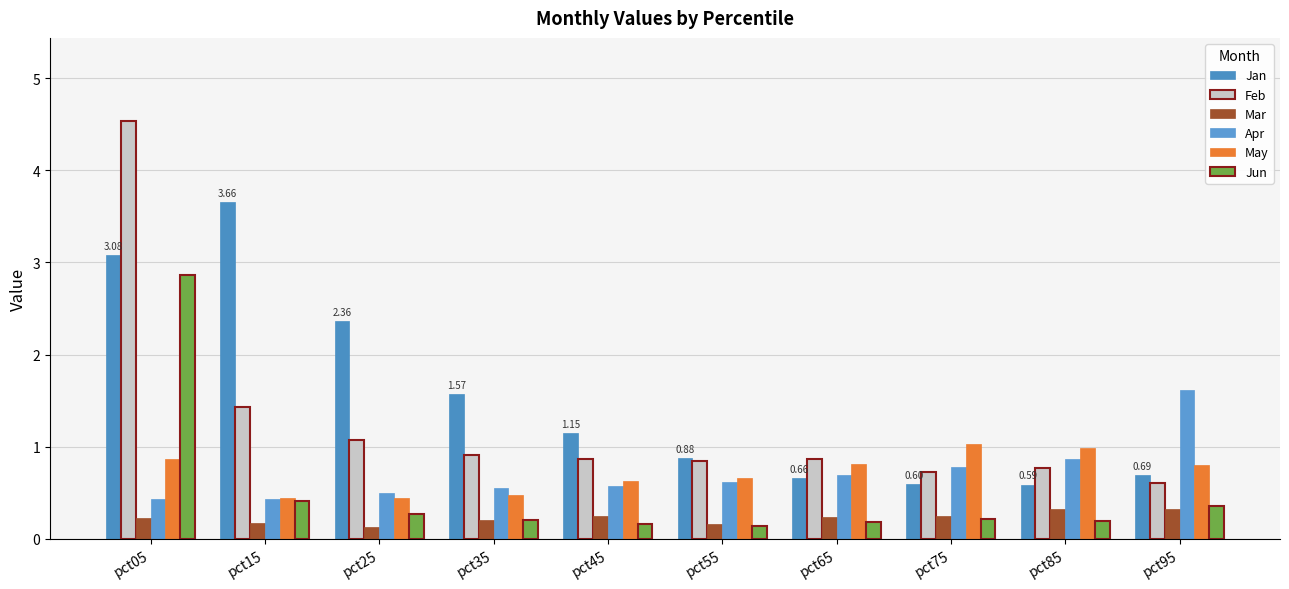

Reading right to left, transcribe all the data shown in this chart.

Jan: pct95=0.7	pct85=0.6	pct75=0.6	pct65=0.7	pct55=0.9	pct45=1.1	pct35=1.6	pct25=2.4	pct15=3.7	pct05=3.1
Feb: pct95=0.6	pct85=0.8	pct75=0.7	pct65=0.9	pct55=0.8	pct45=0.9	pct35=0.9	pct25=1.1	pct15=1.4	pct05=4.5
Mar: pct95=0.3	pct85=0.3	pct75=0.2	pct65=0.2	pct55=0.2	pct45=0.2	pct35=0.2	pct25=0.1	pct15=0.2	pct05=0.2
Apr: pct95=1.6	pct85=0.9	pct75=0.8	pct65=0.7	pct55=0.6	pct45=0.6	pct35=0.5	pct25=0.5	pct15=0.4	pct05=0.4
May: pct95=0.8	pct85=1.0	pct75=1.0	pct65=0.8	pct55=0.7	pct45=0.6	pct35=0.5	pct25=0.4	pct15=0.4	pct05=0.9
Jun: pct95=0.4	pct85=0.2	pct75=0.2	pct65=0.2	pct55=0.1	pct45=0.2	pct35=0.2	pct25=0.3	pct15=0.4	pct05=2.9